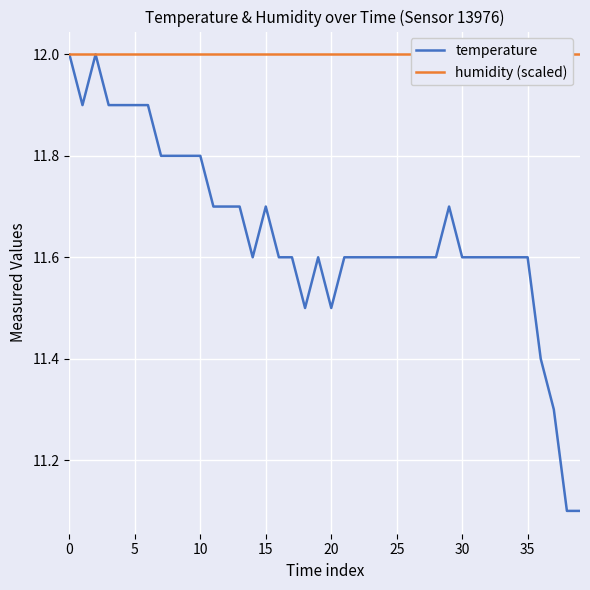

What are all the series names shown in the legend?

temperature, humidity (scaled)